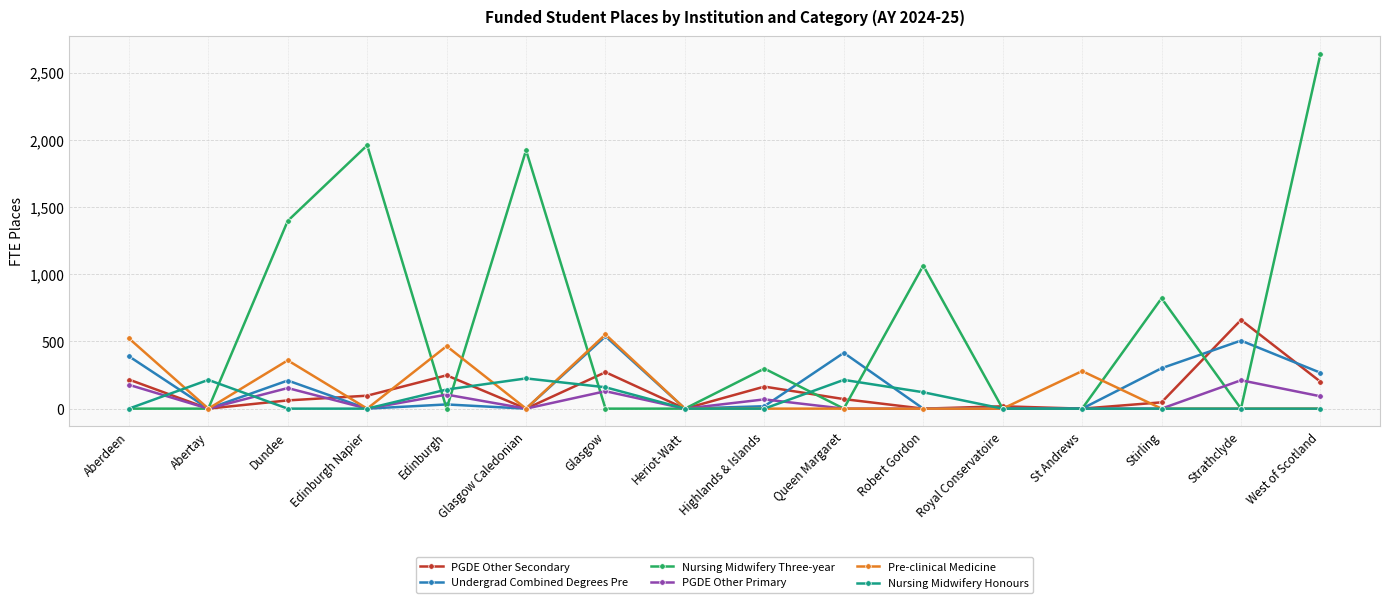

Does the chart have visible grid lines?

Yes